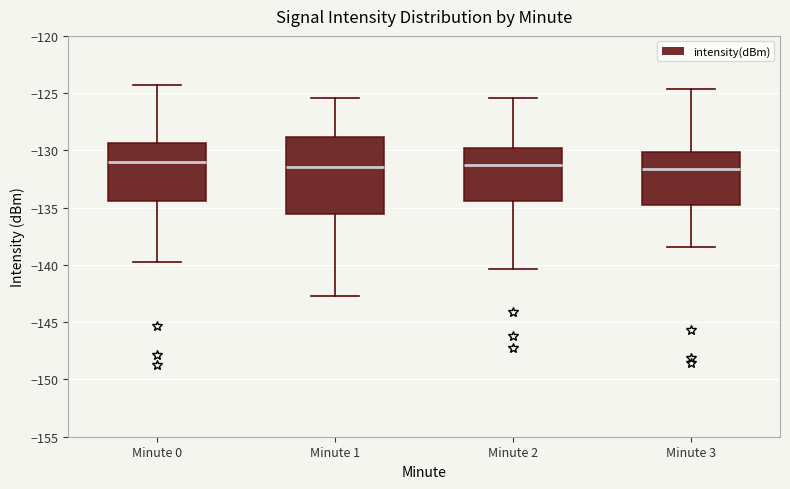

Comparing the boxes themselves (not the whiskers), which one is the tallest?

Minute 1